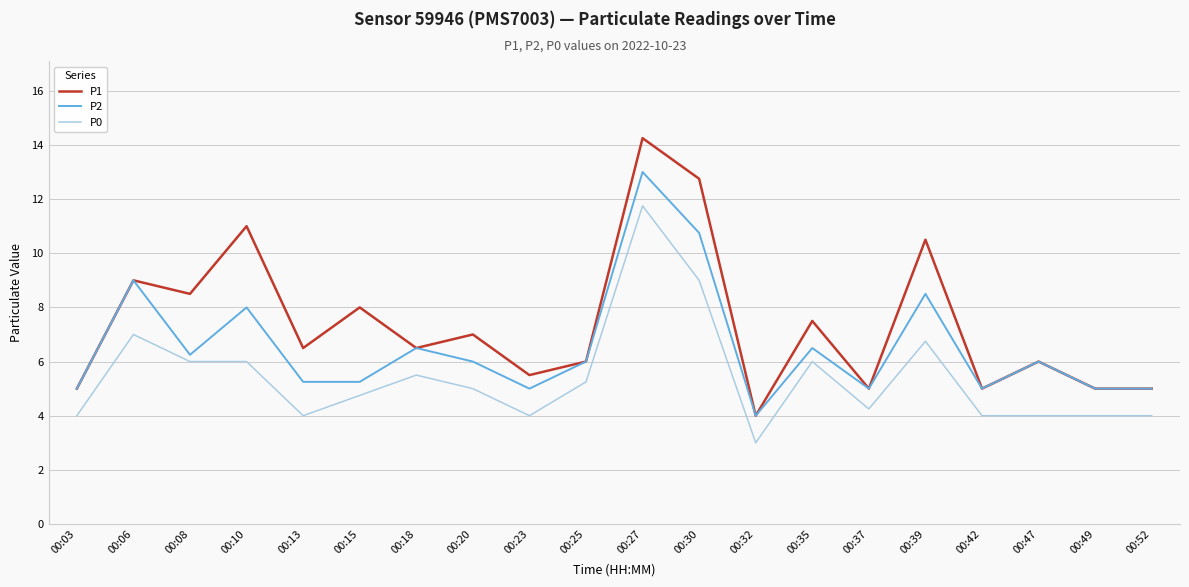

Rank the series by their average value, from lowest to highest.

P0, P2, P1